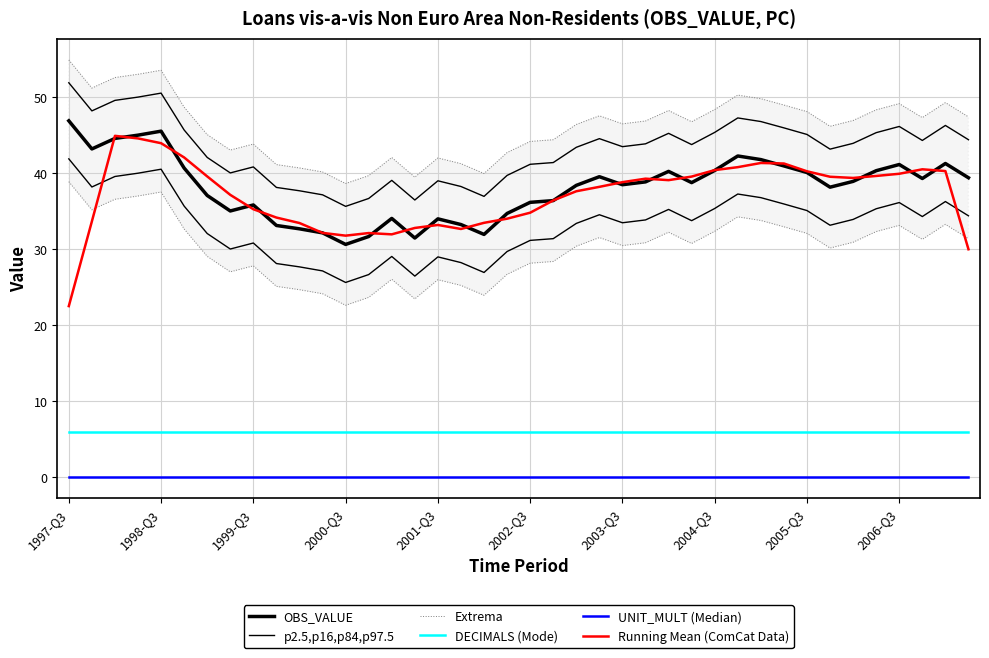

What is the minimum value for OBS_VALUE?

30.6